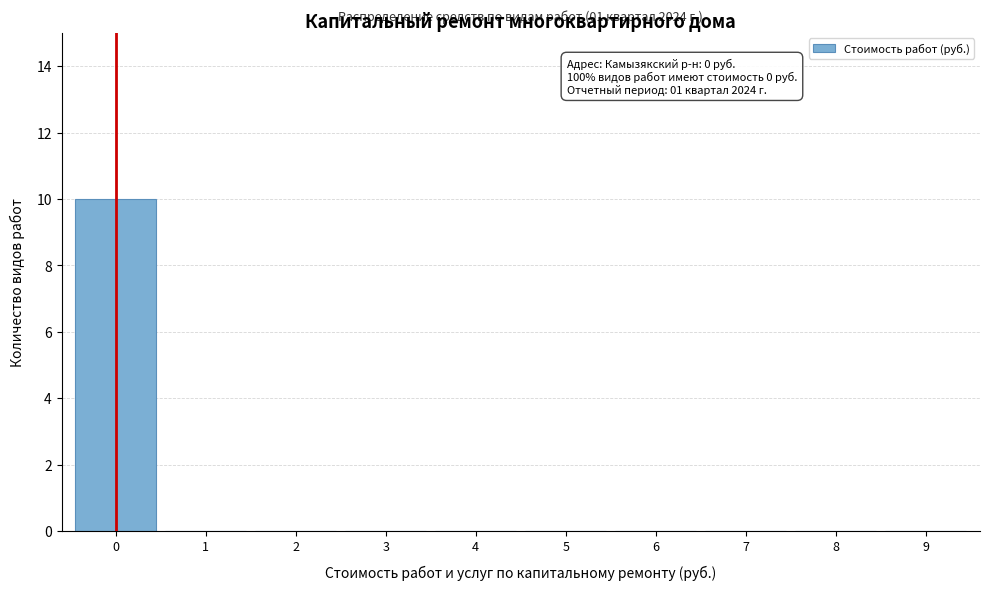

Which range on the x-axis has the tallest bar?

-0.5 to 0.5